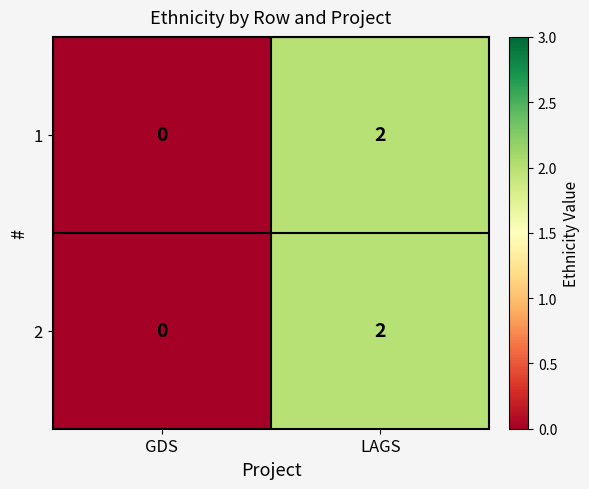

Count the number of data series in this chart.

2